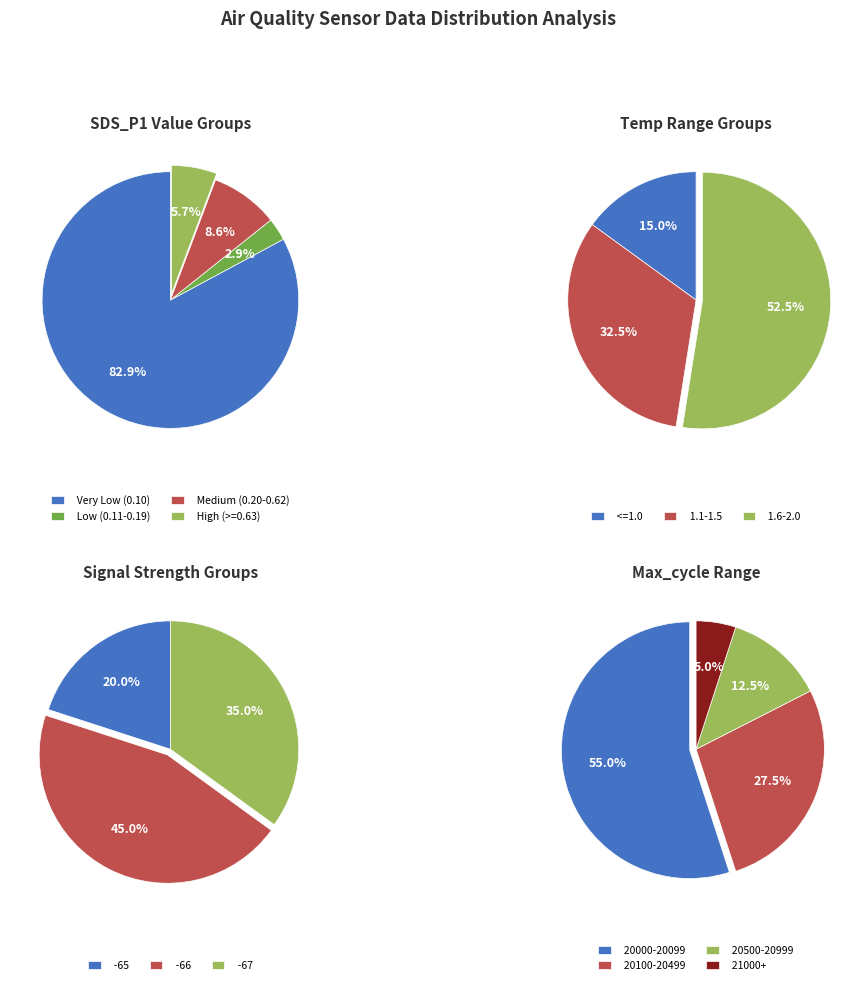

True or false: 1 accounts for 1% of the total.

False